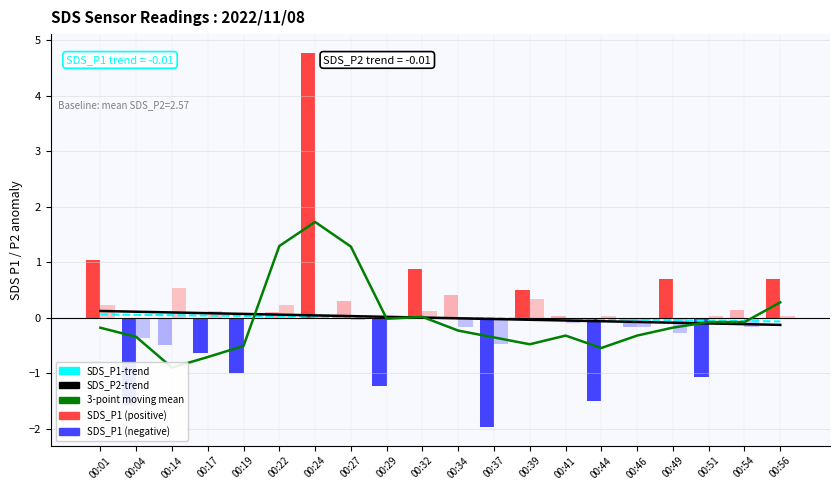

What is the maximum value for SDS_P1-trend?

0.1